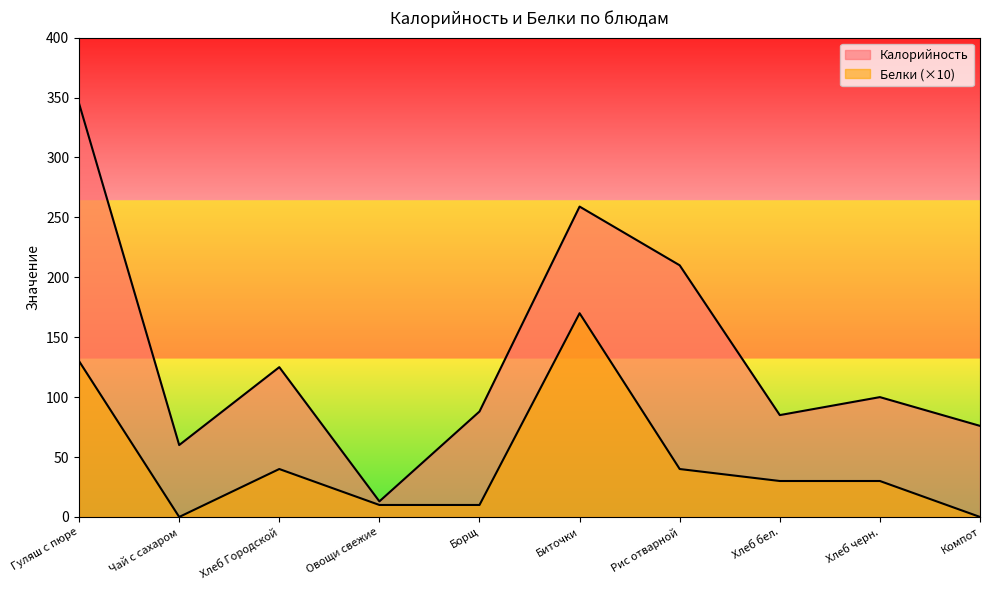

True or false: Калорийность and Белки intersect in this chart.

False